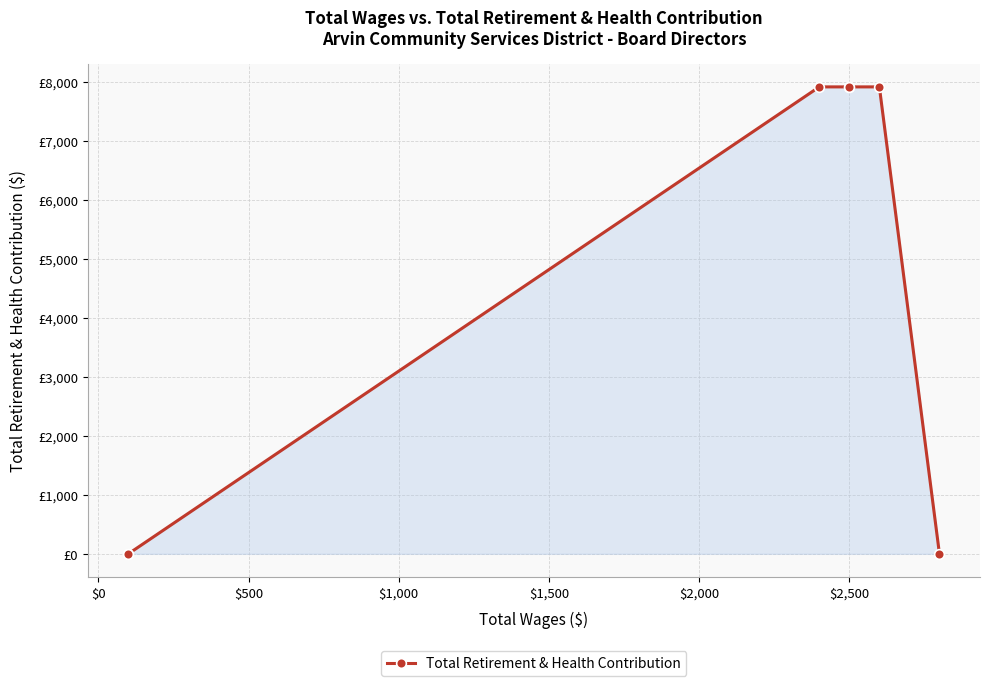

The value at $2,000 is 2478. True or false?

False